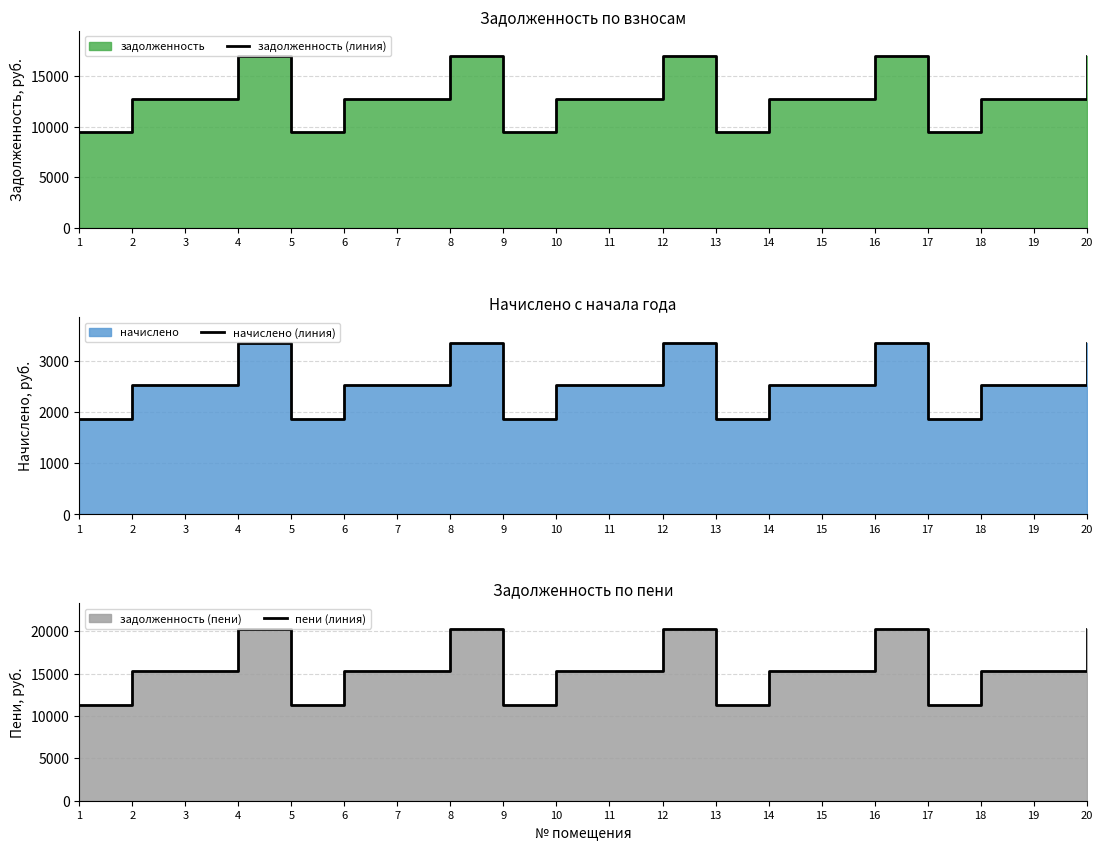

What is the greatest value displayed?

20255.2